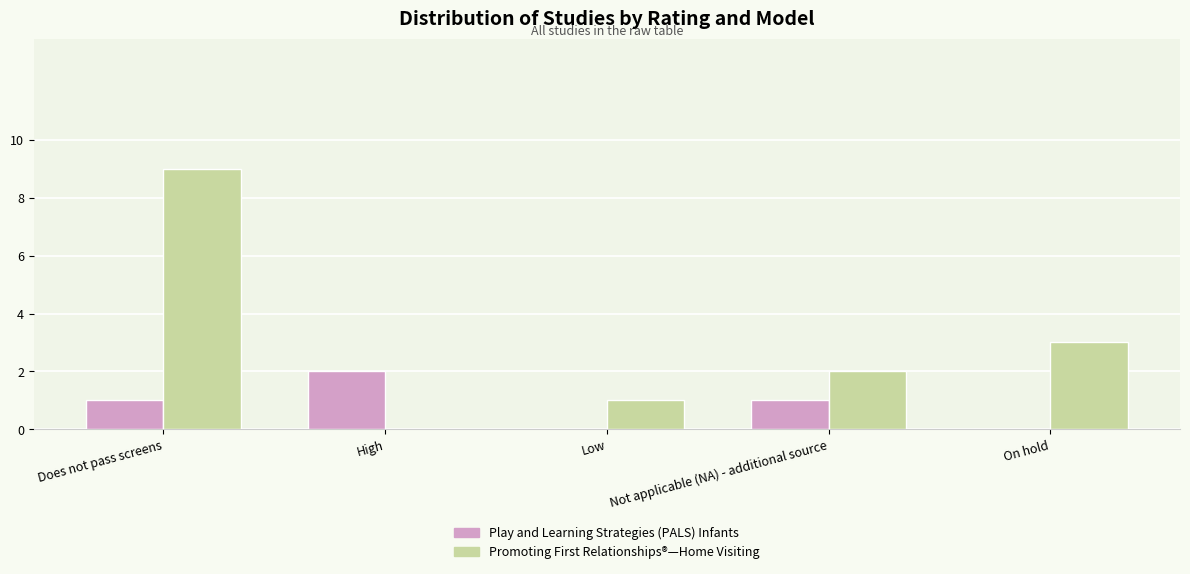

Between Does not pass screens and Not applicable (NA) - additional source, which series saw the biggest shift?

Promoting First Relationships®—Home Visiting